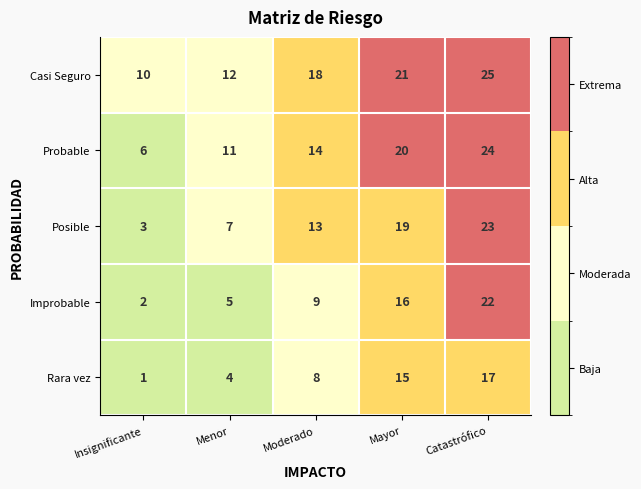

List the series in order of their peak value, highest first.

Casi Seguro, Probable, Posible, Improbable, Rara vez